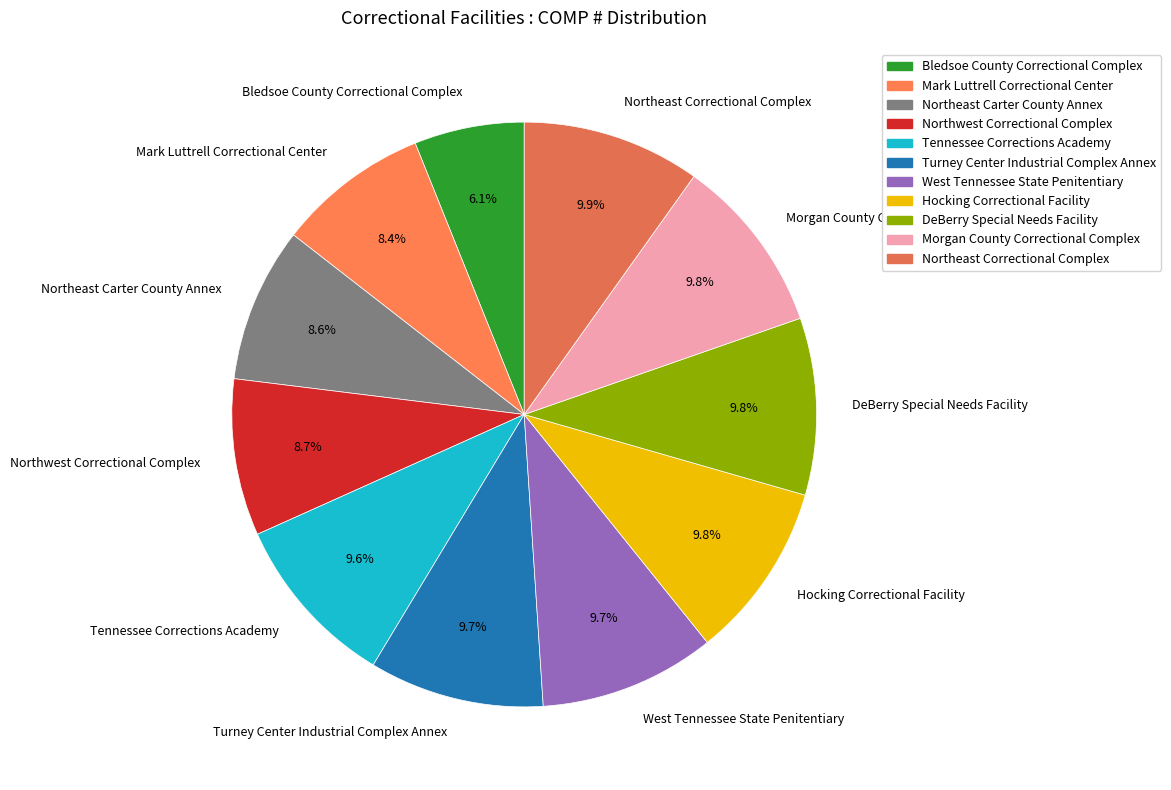

Does West Tennessee State Penitentiary represent more than half of the total?

No